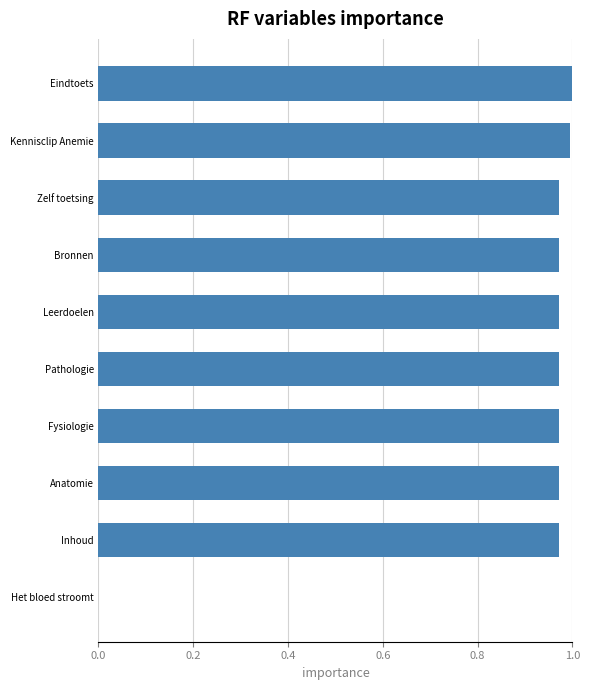

What is the change in value from Fysiologie to Het bloed stroomt?

-1.0